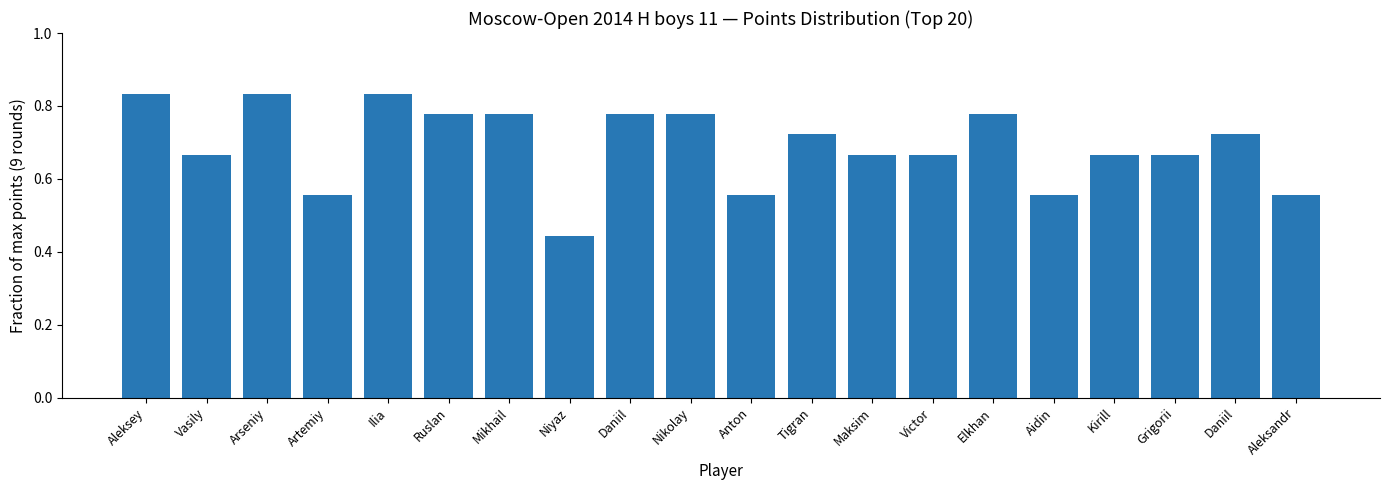

Reading left to right, extract all data points from this chart.

Aleksey=0.8	Vasily=0.7	Arseniy=0.8	Artemiy=0.6	Ilia=0.8	Ruslan=0.8	Mikhail=0.8	Niyaz=0.4	Daniil=0.8	Nikolay=0.8	Anton=0.6	Tigran=0.7	Maksim=0.7	Victor=0.7	Elkhan=0.8	Aidin=0.6	Kirill=0.7	Grigorii=0.7	Daniil=0.7	Aleksandr=0.6